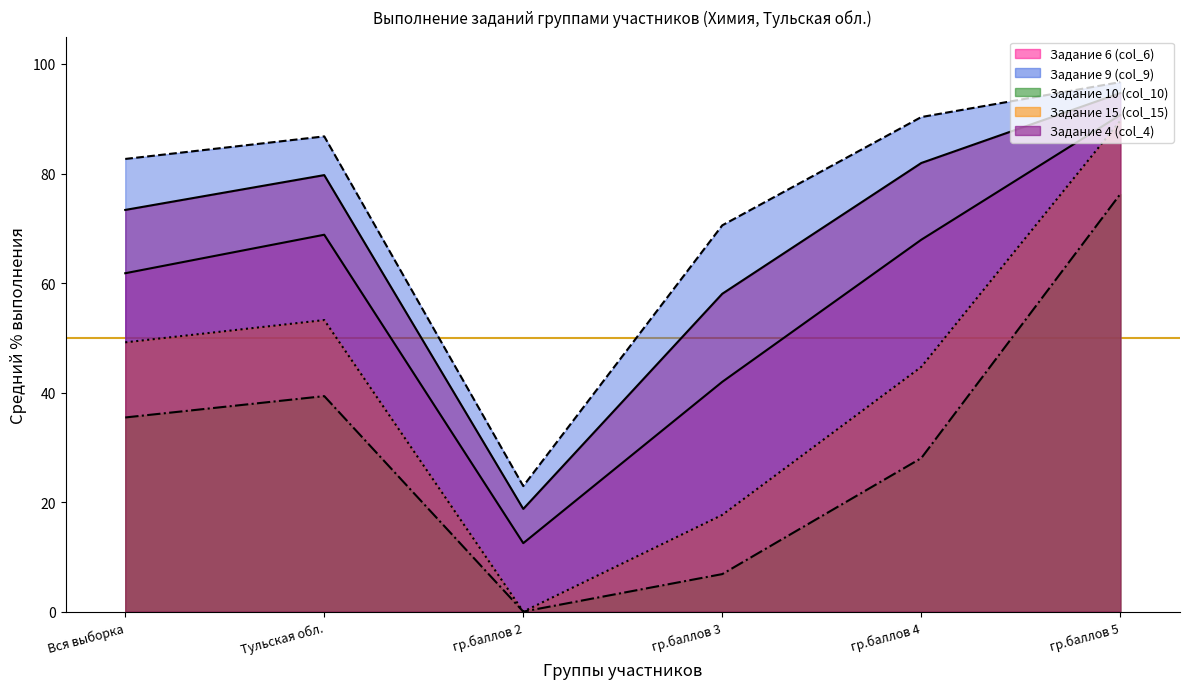

Reading right to left, extract all data points from this chart.

Задание 6 (col_6): 90.7	67.9	42.0	12.5	68.8	61.8
Задание 9 (col_9): 96.7	90.3	70.5	22.9	86.8	82.7
Задание 10 (col_10): 76.2	28.0	6.8	0.0	39.4	35.5
Задание 15 (col_15): 89.7	44.7	17.7	0.0	53.2	49.2
Задание 4 (col_4): 94.7	81.9	58.0	18.8	79.7	73.3